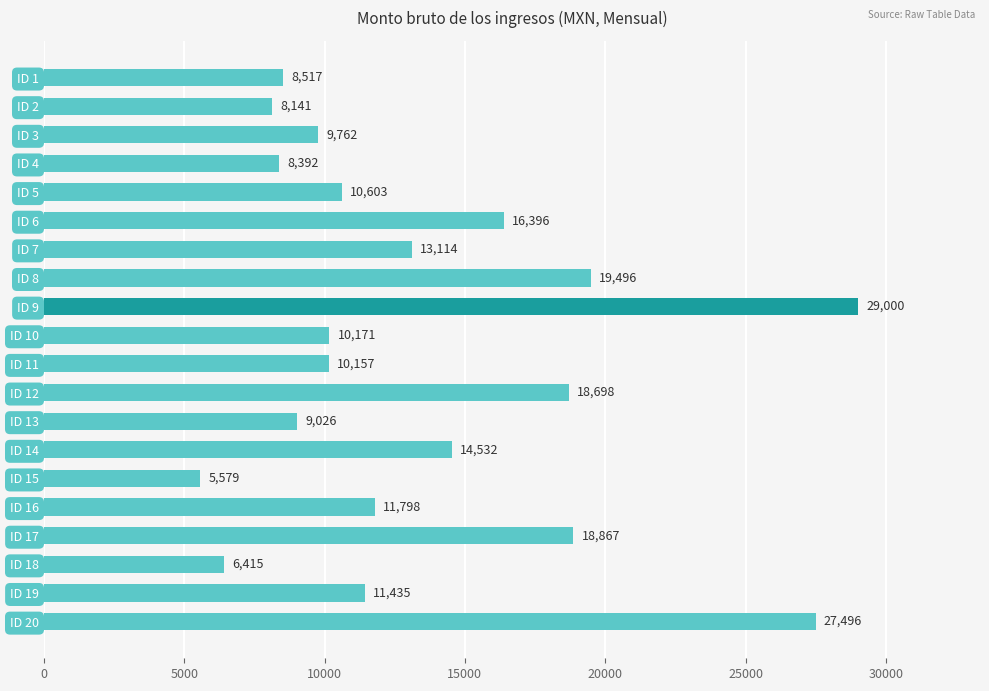

Between ID 5 and ID 12, which is larger?

ID 12